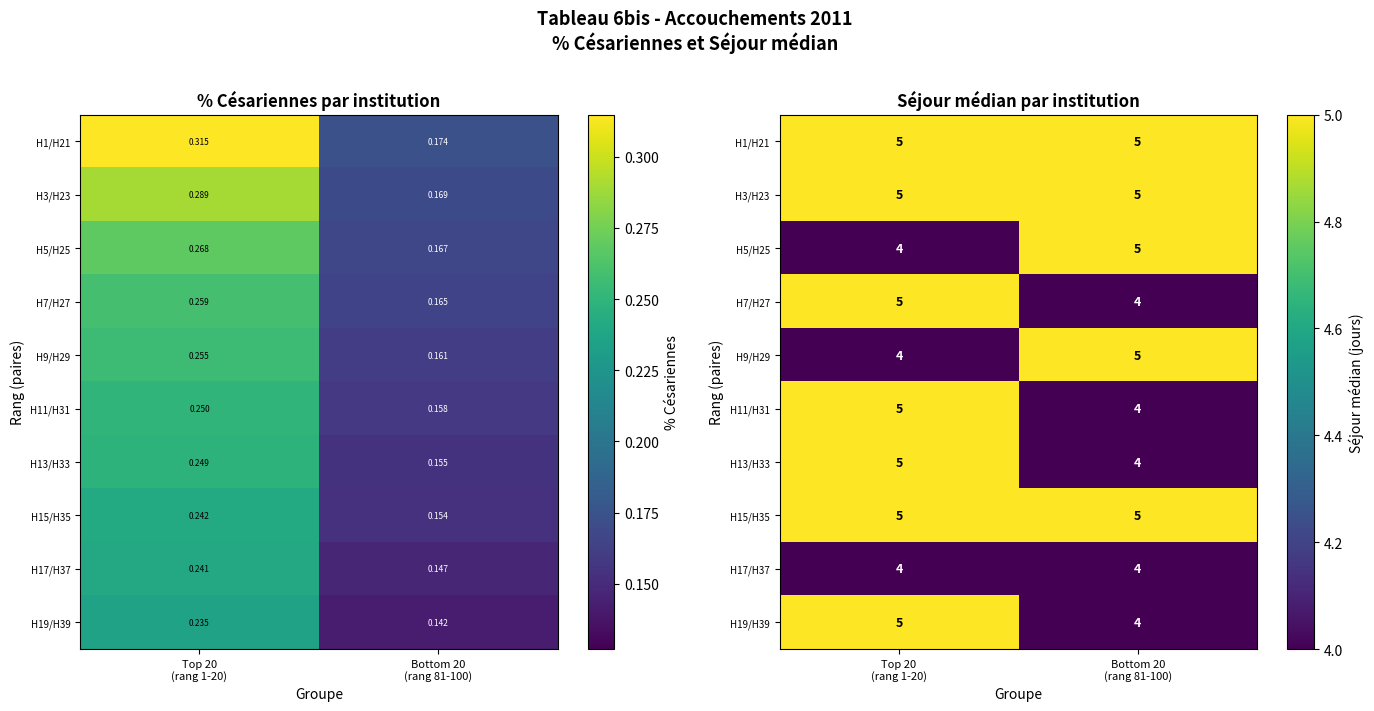

At how many categories does at least one series exceed 4?

2